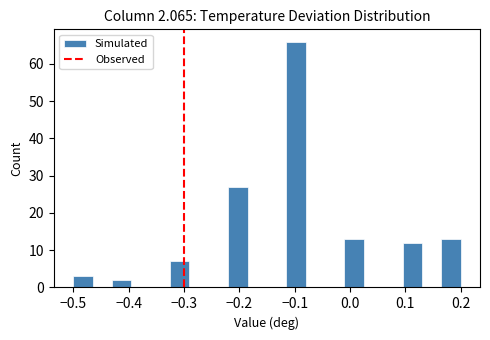

Read against the x-axis, roughly where is the centre of the tallest bar?

-0.10